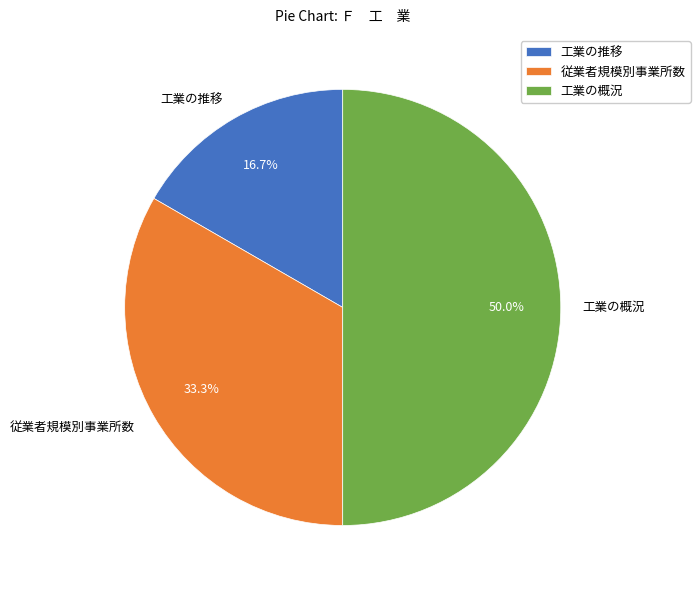

How many segments does this pie chart have?

3